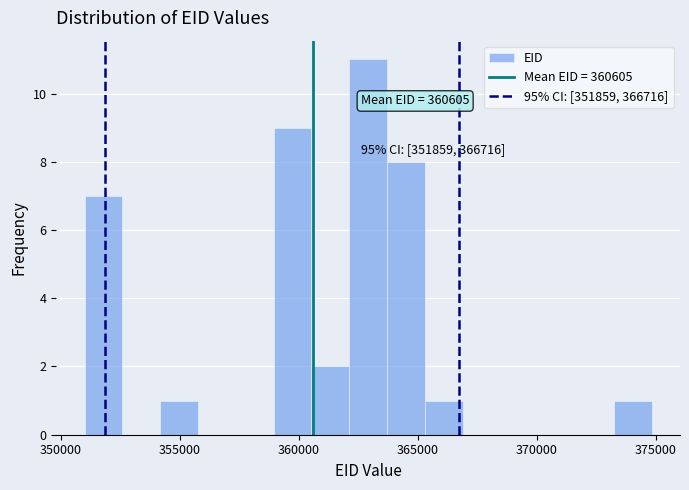

Around what value on the x-axis is the tallest bar? Give the approximate position of its centre, as read against the axis.

363000